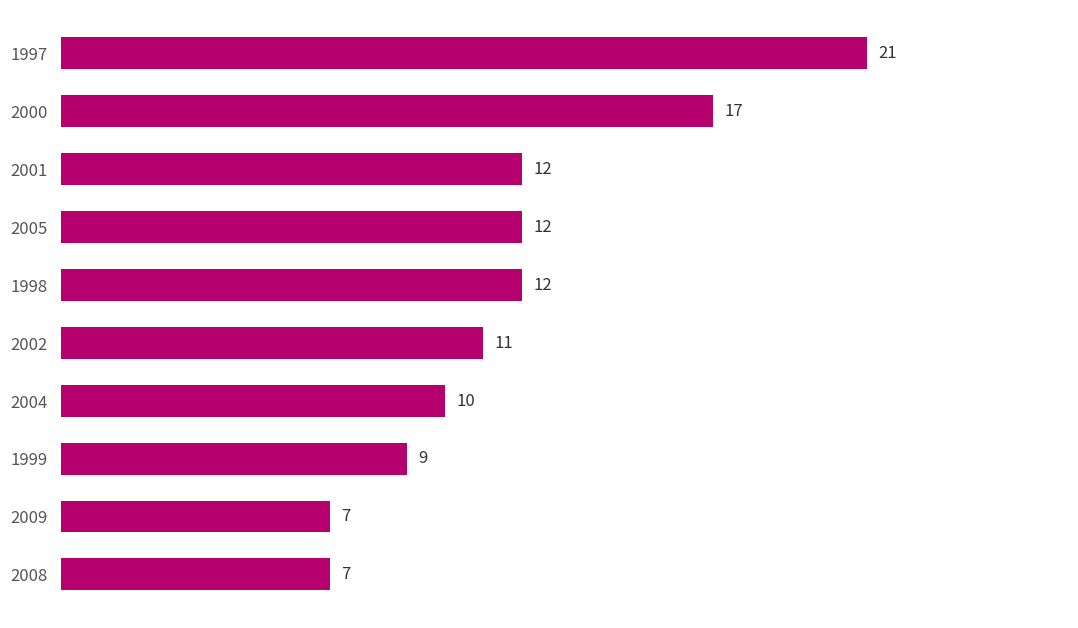

The chart shows a value of 12 at 2001. True or false?

True